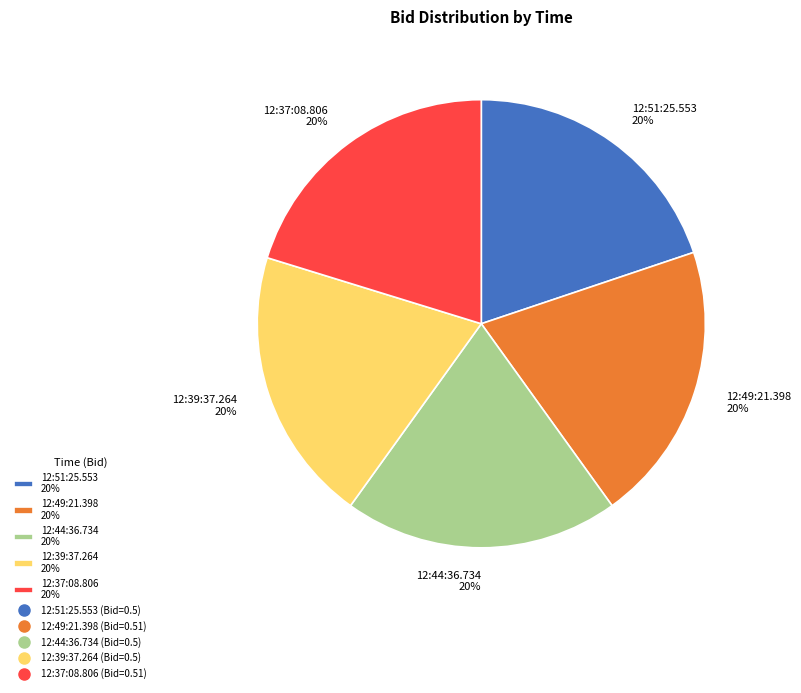

Is it true that 12:44:36.734 is 35% of the pie?

False